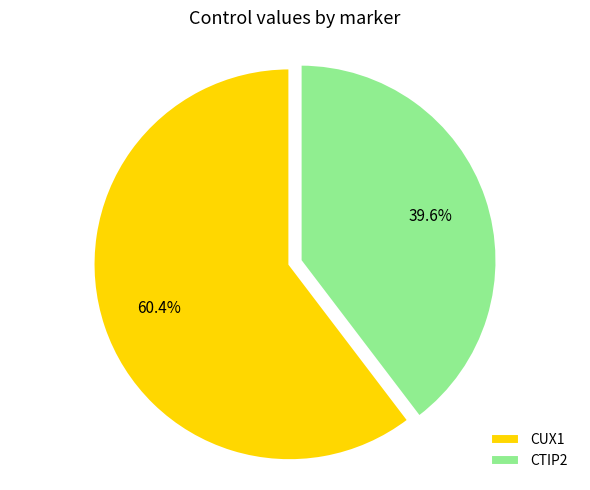

Rank the categories by value from lowest to highest.

CTIP2, CUX1